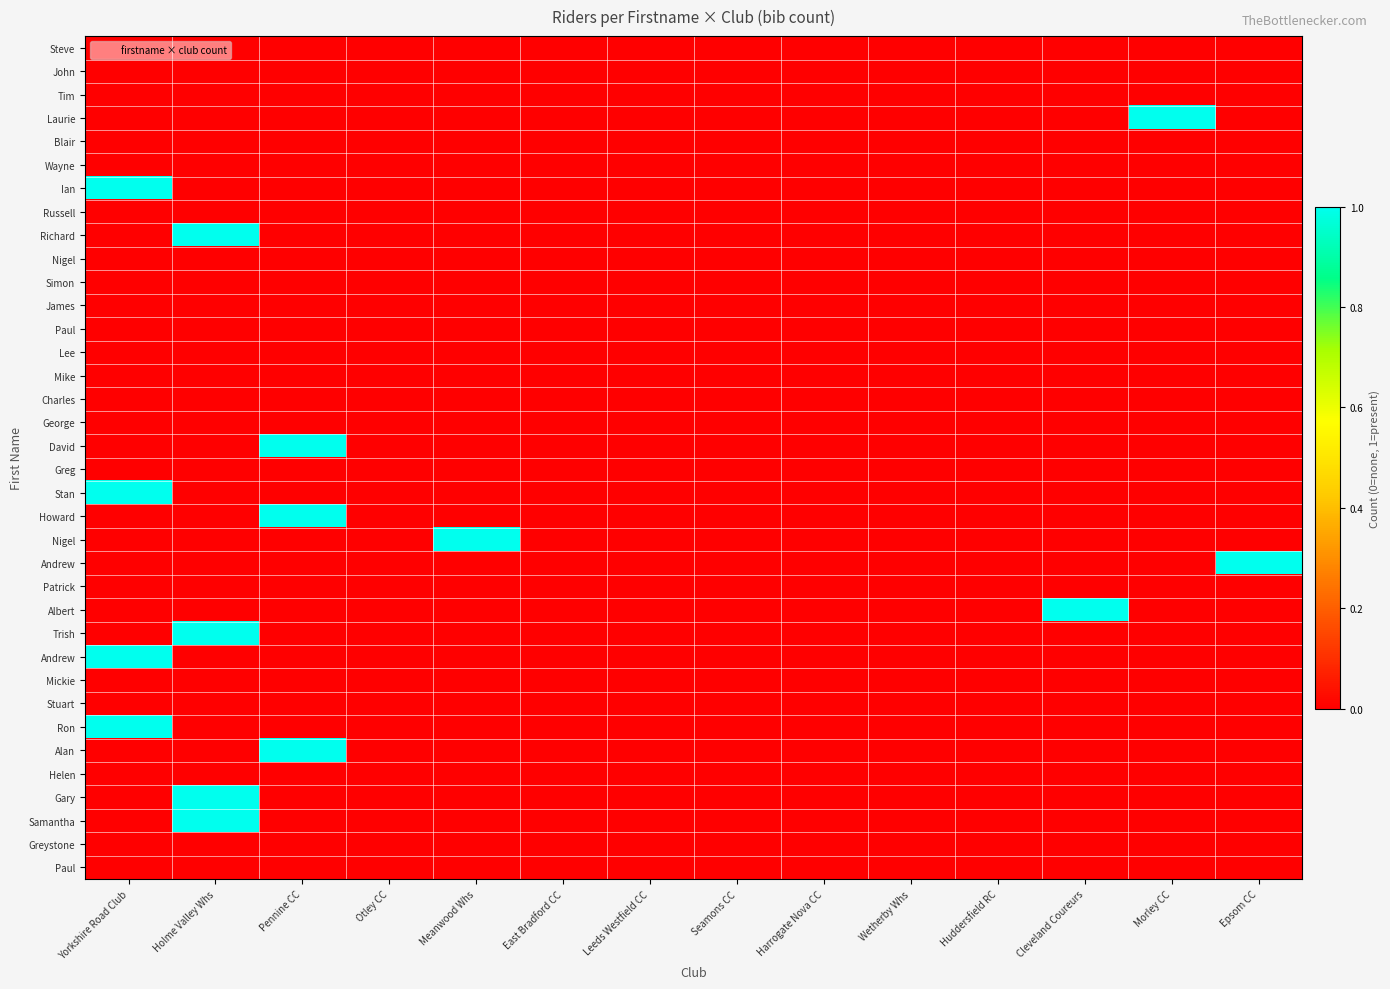

What is the spread (max minus min) of values at Yorkshire Road Club?

1